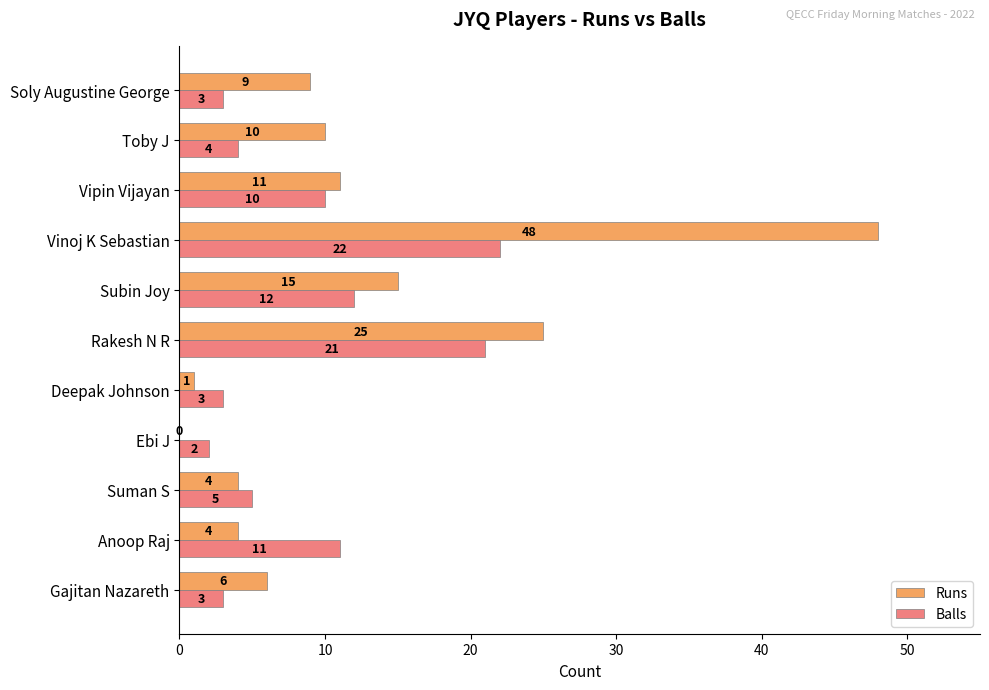

True or false: Runs has a value of 10 at Subin Joy.

False